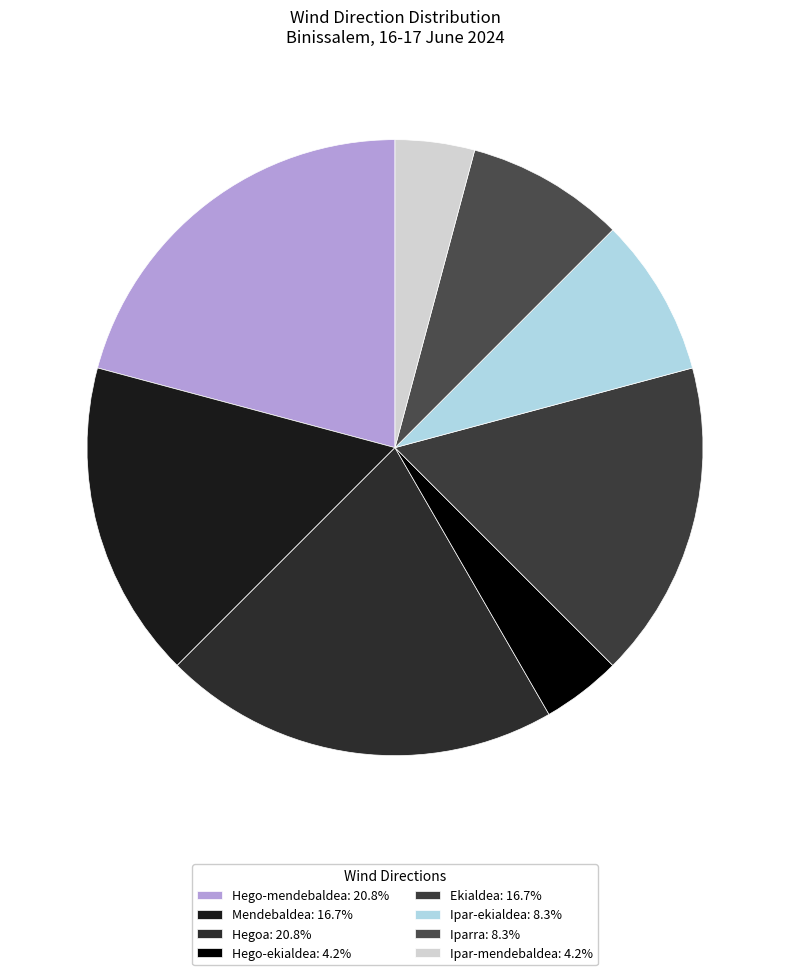

Count the number of slices in the pie.

8